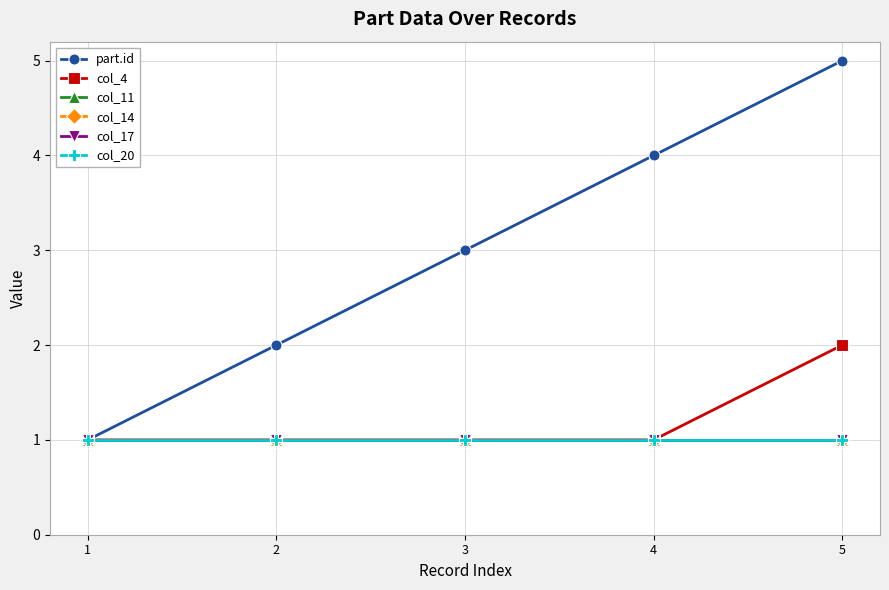

At which category does the chart reach its peak across all series?

5